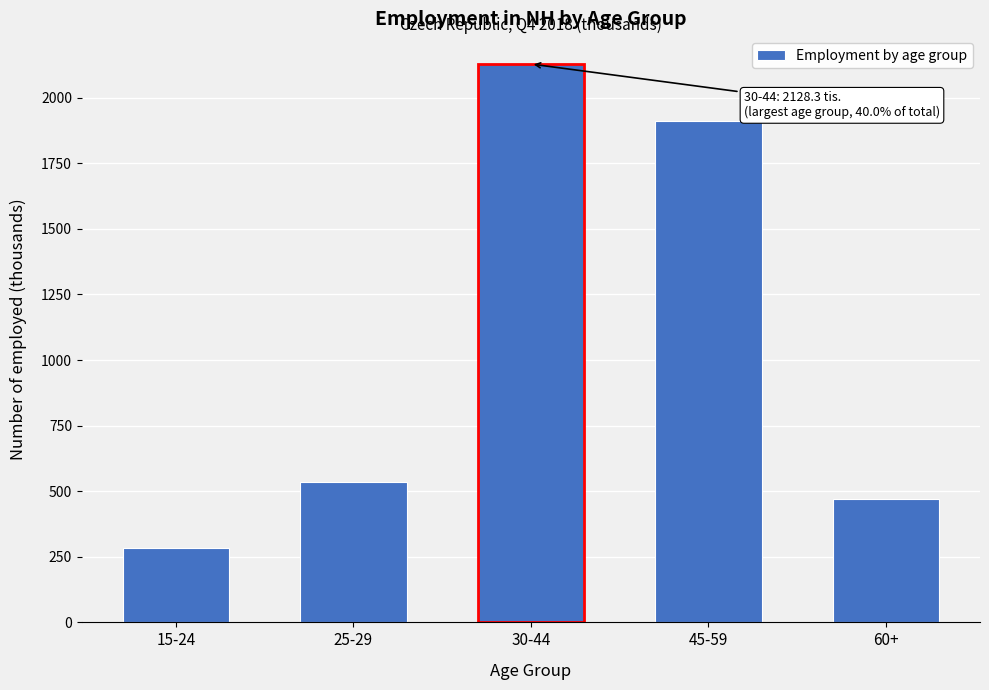

Reading right to left, what are all the values shown in this chart?

469.1	1912.4	2128.3	533.6	282.9